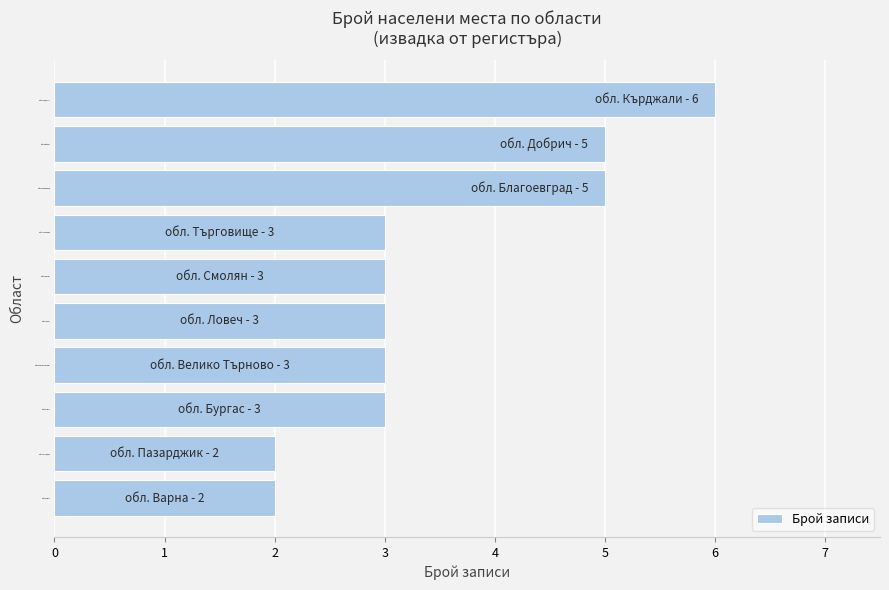

Approximately how many times larger is the value at обл. Благоевград compared to обл. Пазарджик?

2.5